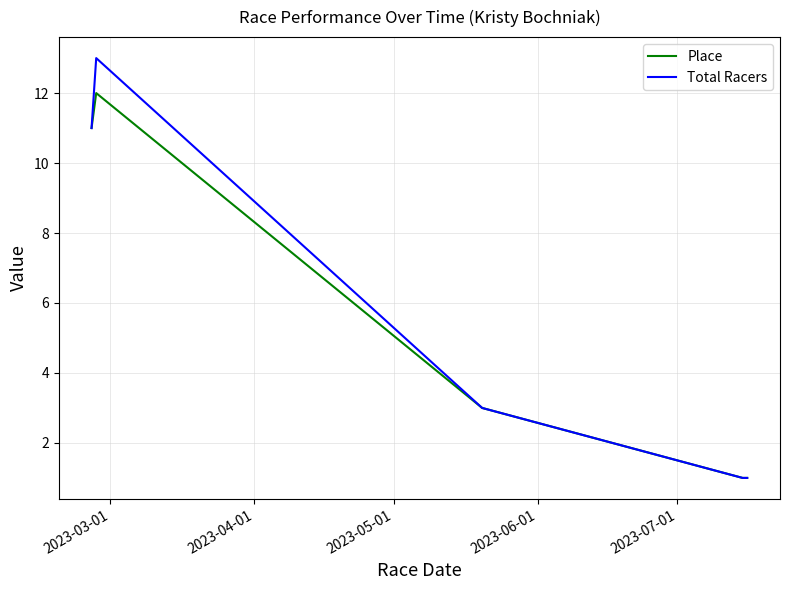

At how many categories does at least one series exceed 5?

2